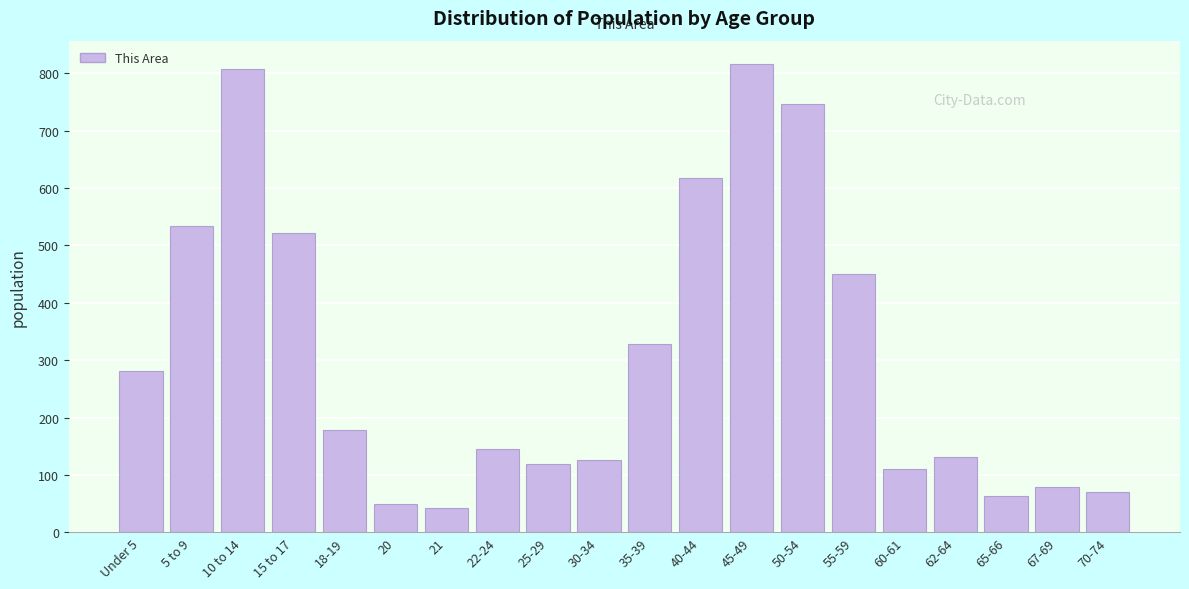

Reading right to left, extract all data points from this chart.

70-74=70	67-69=79	65-66=64	62-64=132	60-61=111	55-59=450	50-54=746	45-49=816	40-44=617	35-39=328	30-34=126	25-29=120	22-24=145	21=43	20=49	18-19=178	15 to 17=522	10 to 14=807	5 to 9=534	Under 5=282